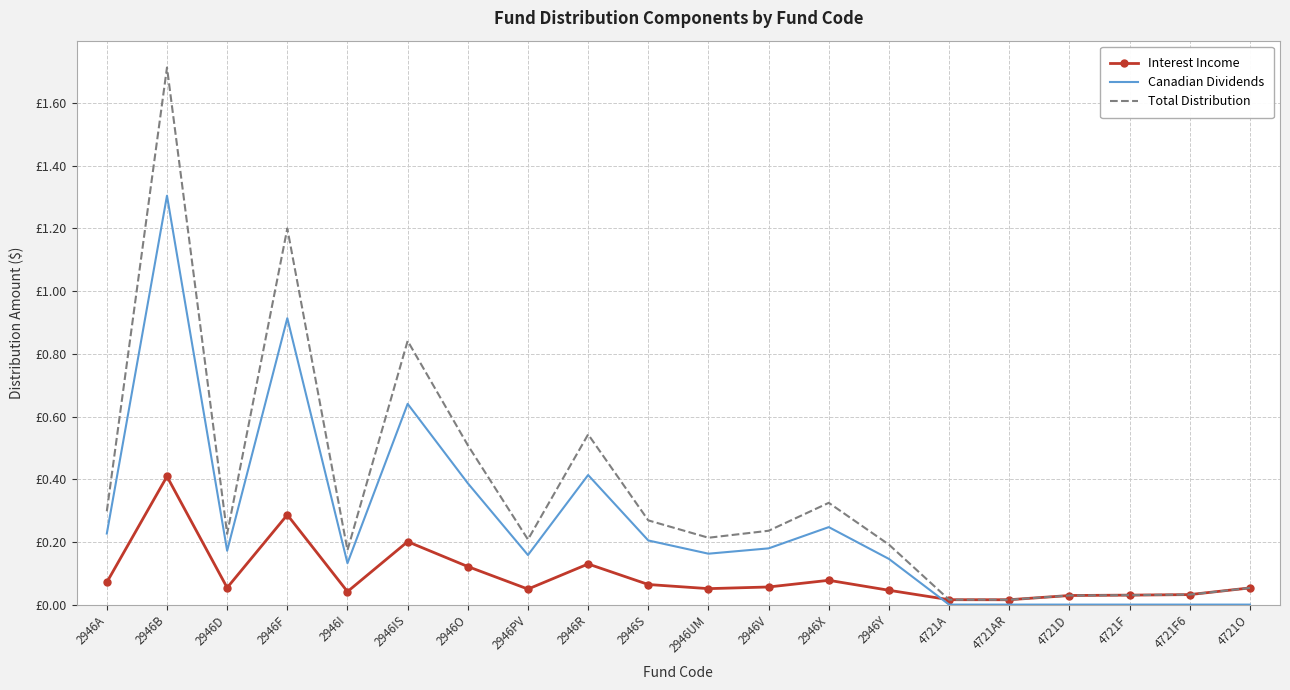

In Interest Income, how many points are lower than both neighbors (excluding endpoints)?

5